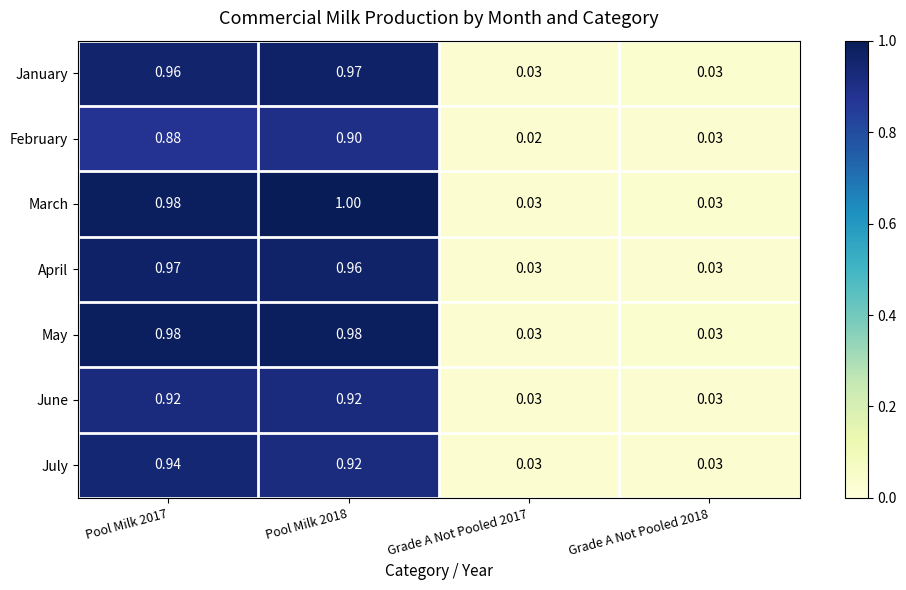

Which series has the widest spread of values?

March